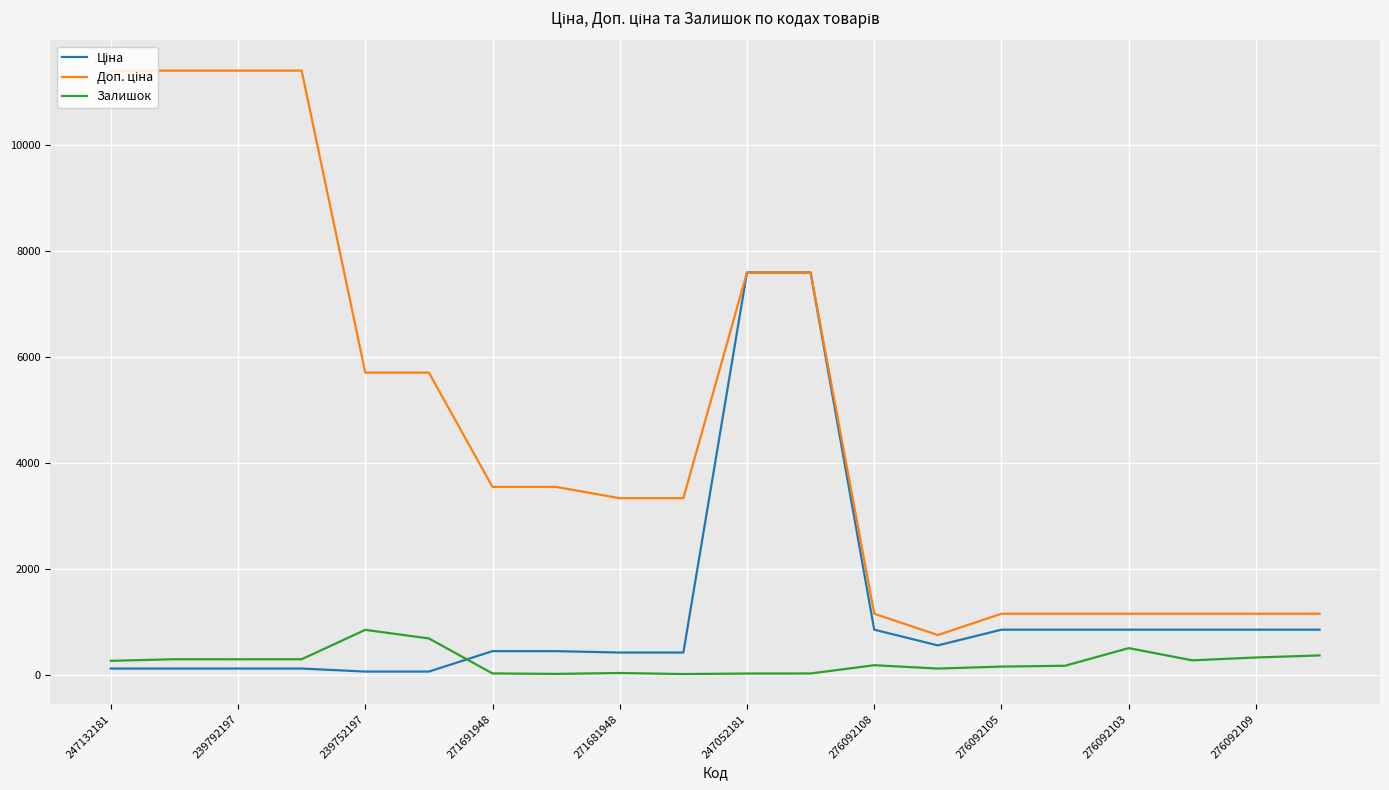

What is the maximum value shown in the chart?

11410.0